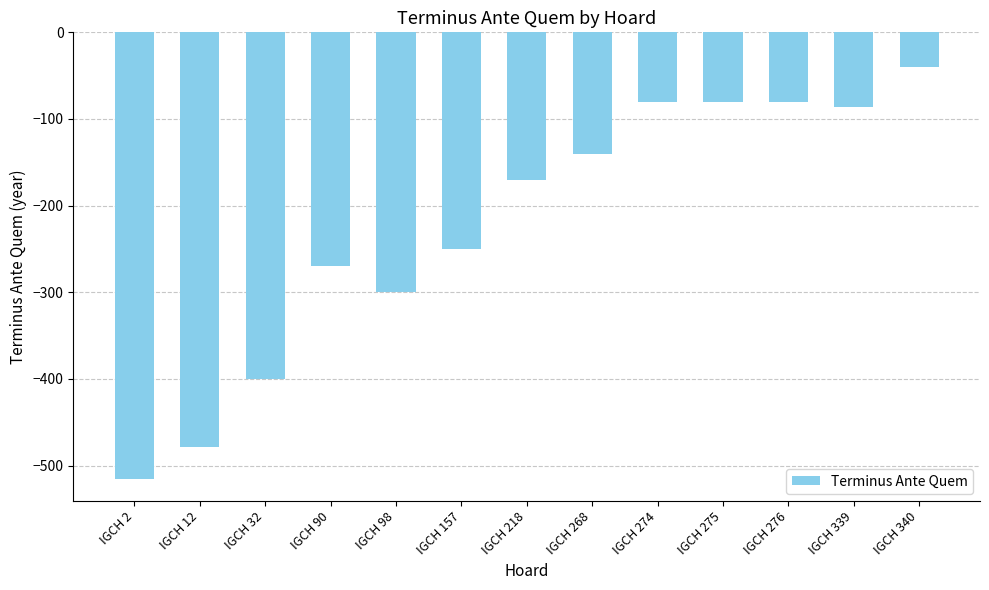

What is the difference between the second highest and minimum values?

435